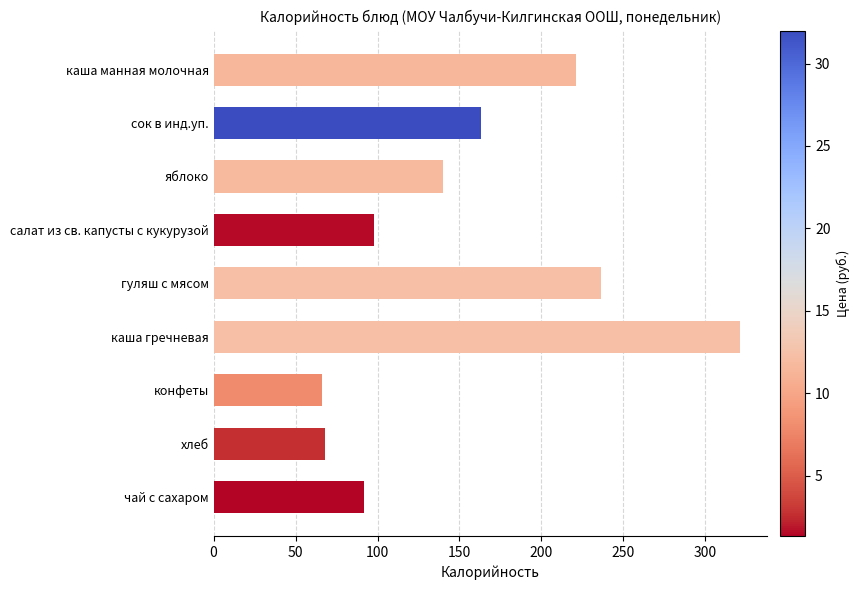

What is the maximum value shown in the chart?

321.4